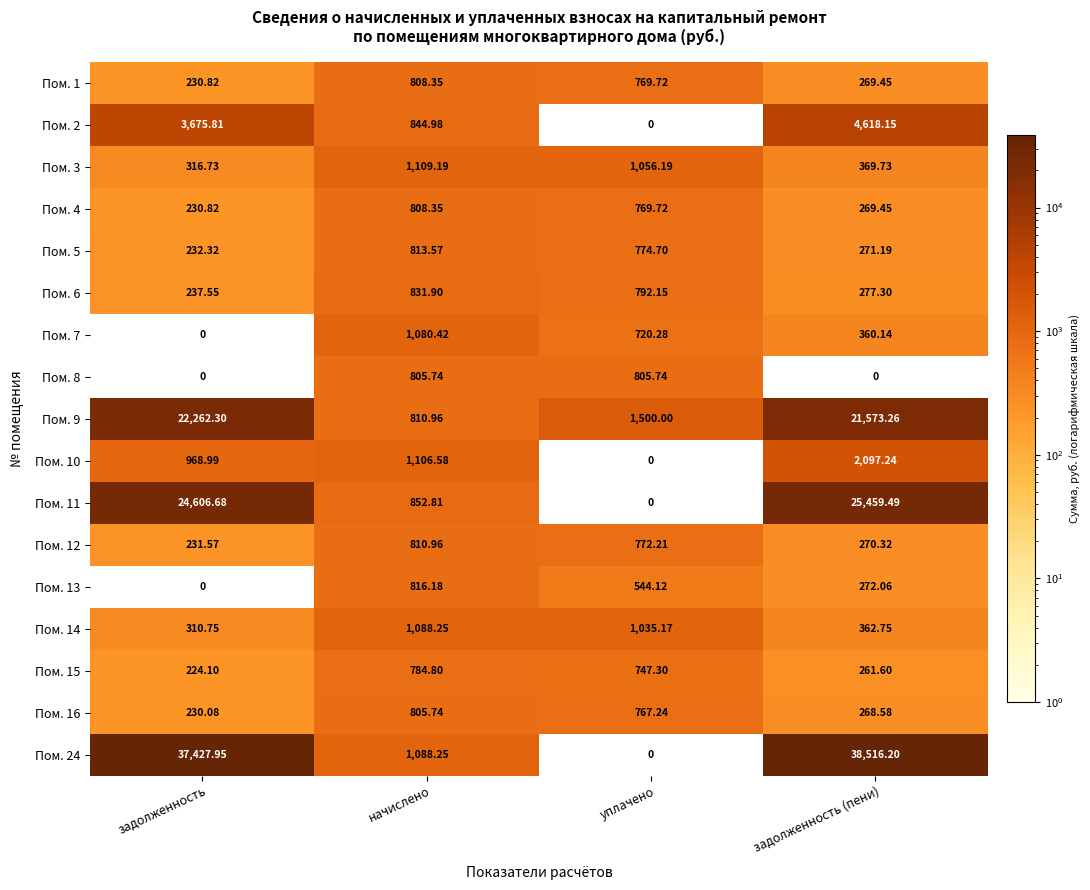

Is the value of Пом. 9 at задолженность greater than the value of Пом. 16 at уплачено?

Yes